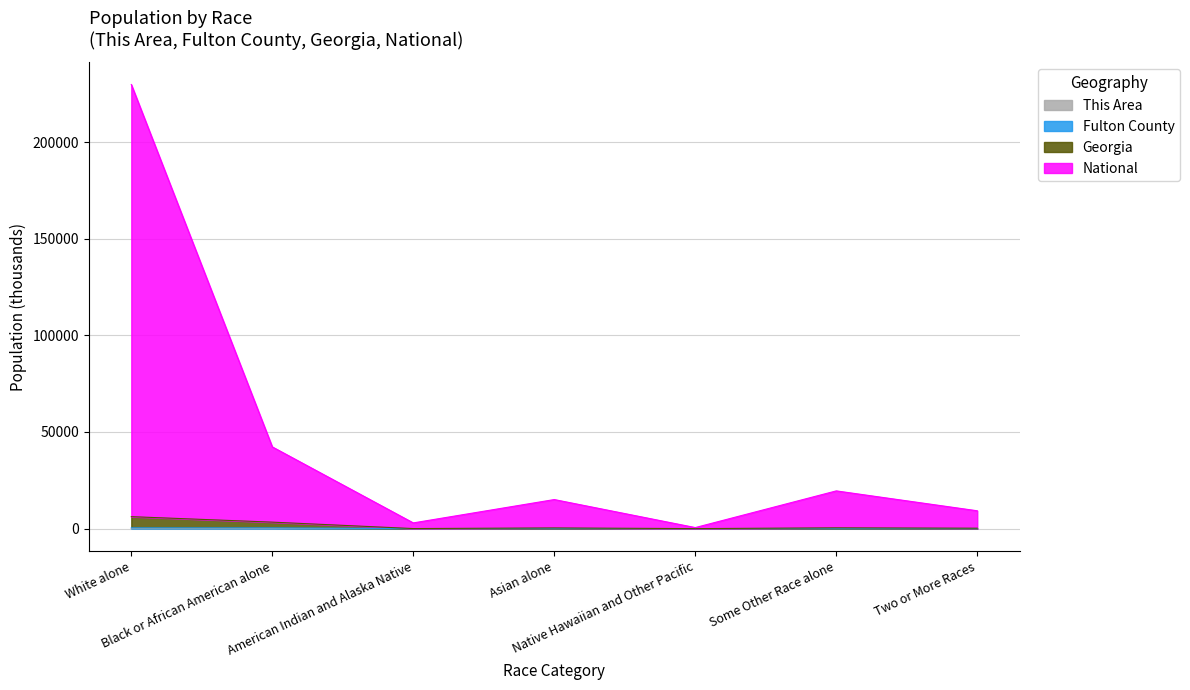

Which category has the lowest value in the Fulton County series?

Native Hawaiian and Other Pacific